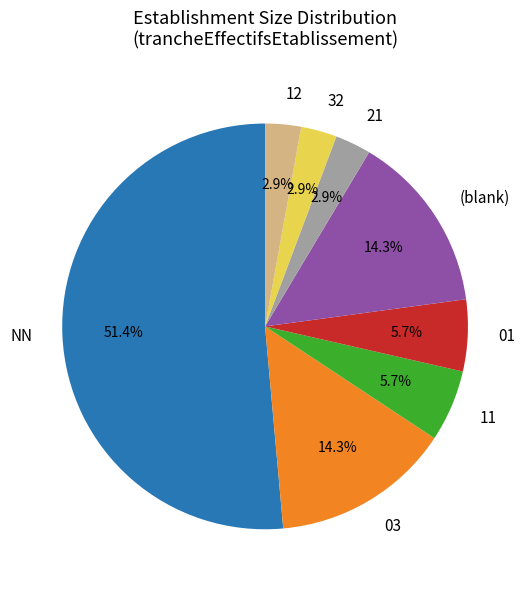

Which has a higher value, 01 or NN?

NN